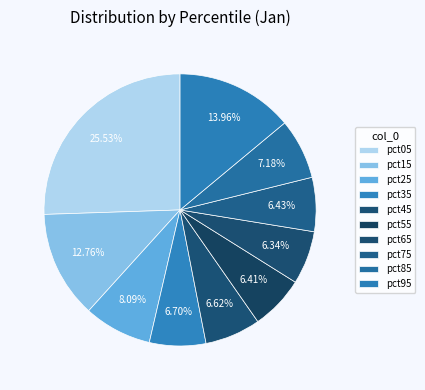

What percentage do pct55 and pct15 together represent?

19.2%